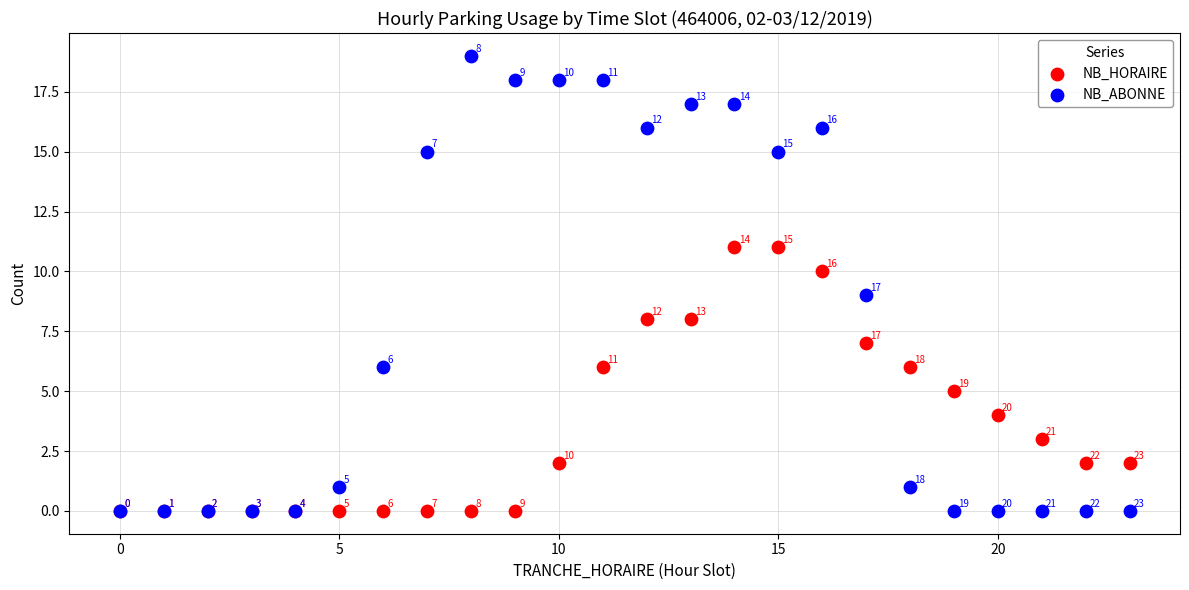

In the NB_HORAIRE series, what Y value is closest to 5?

5